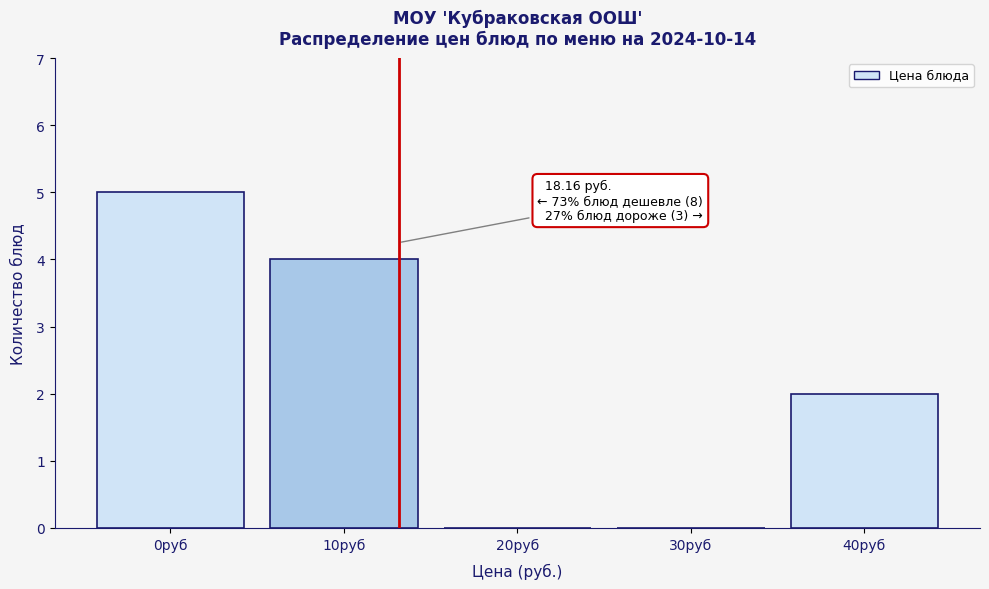

Reading left to right, what are all the values shown in this chart?

0руб=5	10руб=4	20руб=0	30руб=0	40руб=2